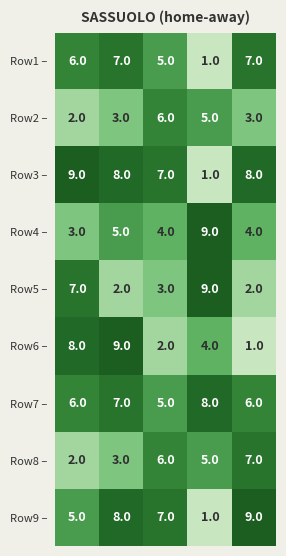

How many Row2 – values are between 3 and 5?

3